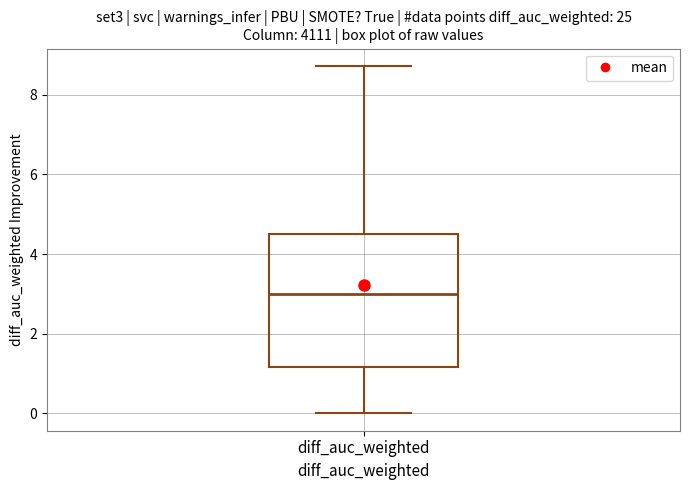

Transcribe this box plot: give where the median line is, the range the box spans, and where the two whiskers end, as read against the y-axis. The values are not printed on the chart, so give them approximately, as read against the axis.

median 3.0, box 1.2 to 4.6, whiskers 0.0 to 8.8